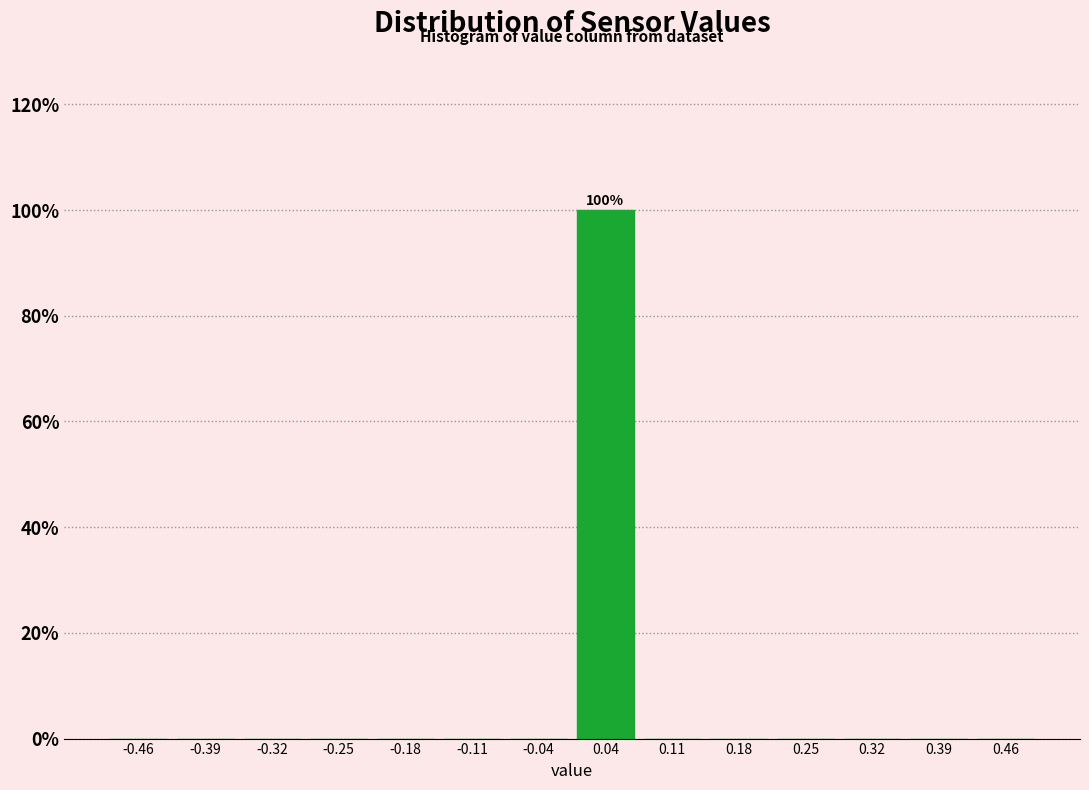

Over which range of the x-axis is the bar tallest?

0.00 to 0.07